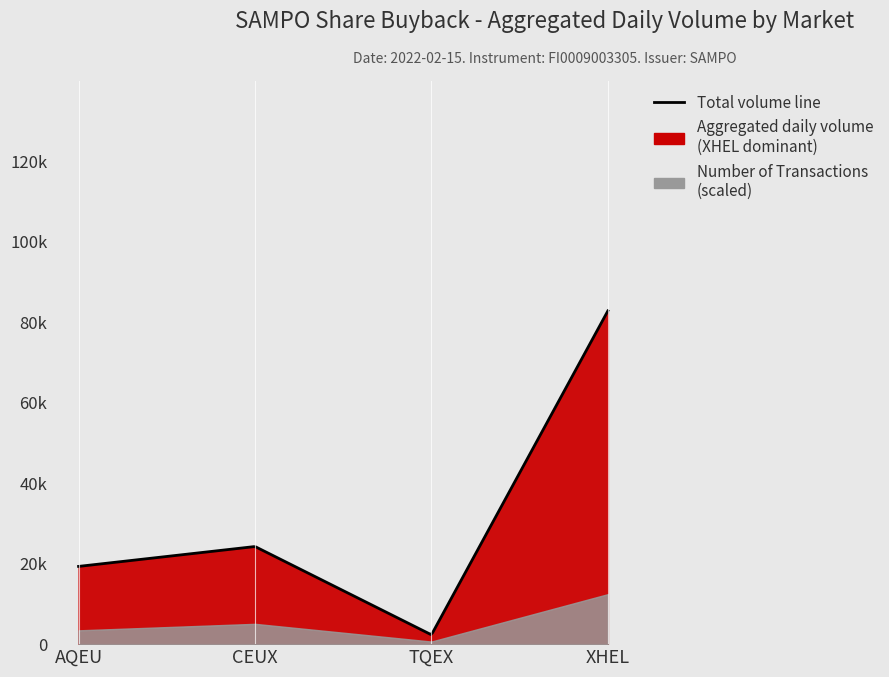

True or false: Aggregated daily volume and Number of Transactions cross at least once.

False